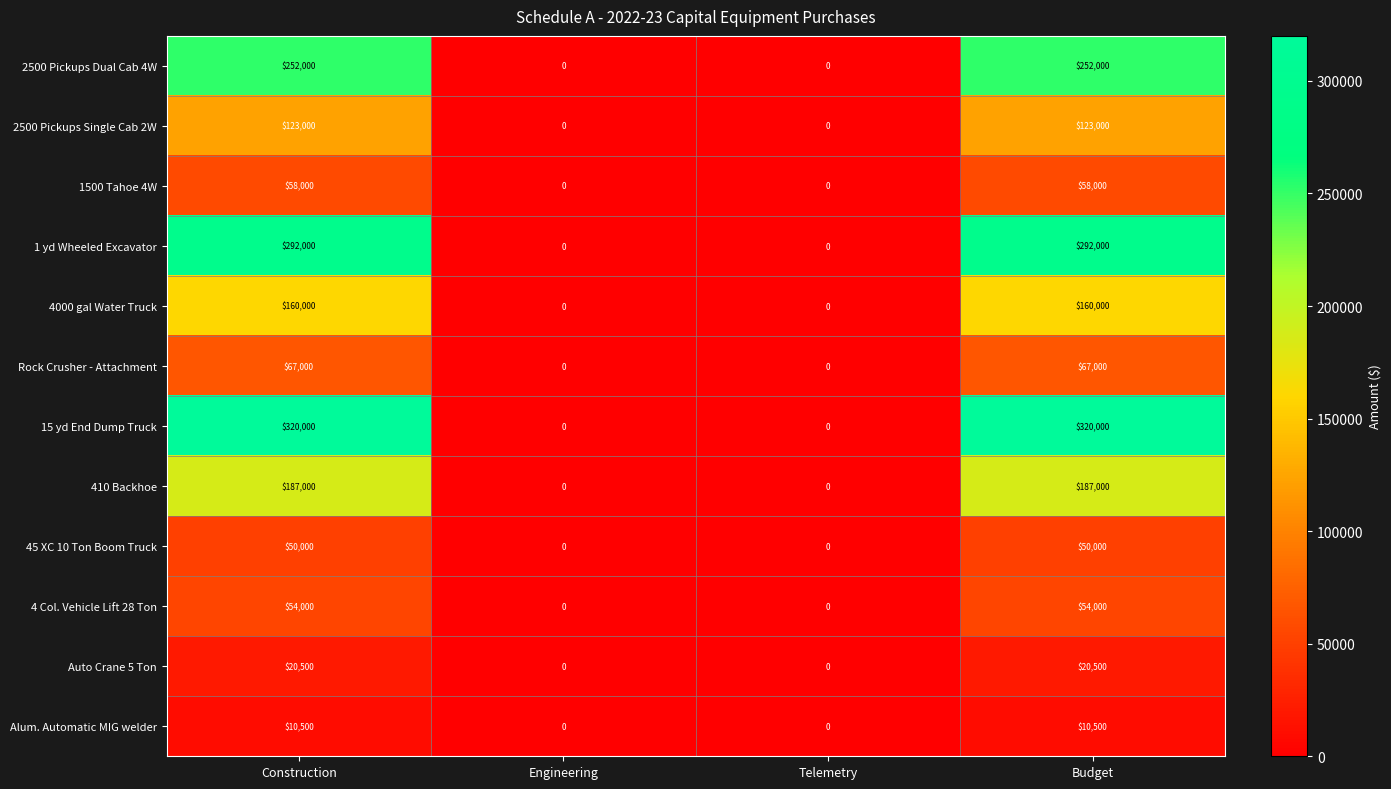

The value of 1500 Tahoe 4W at Engineering is 39714. True or false?

False